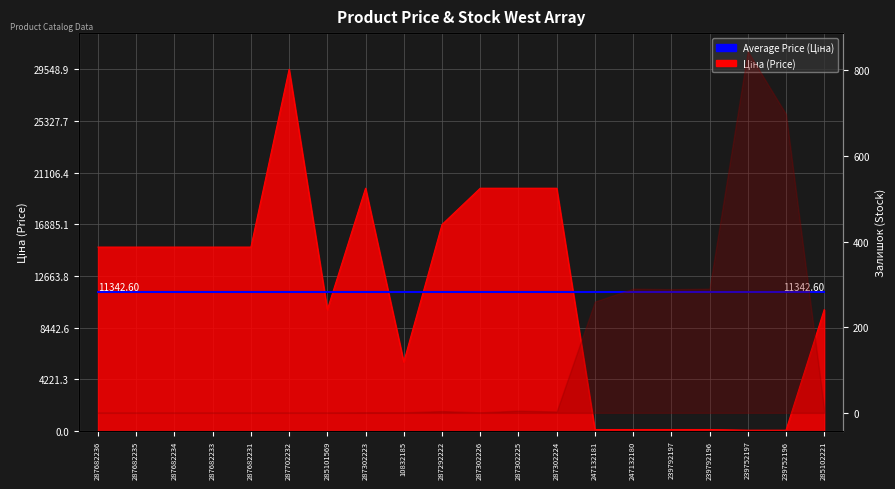

Reading right to left, transcribe all the data shown in this chart.

285102221=9908.5	239752196=56.7	239752197=56.7	239792196=113.3	239792197=113.3	247132180=113.3	247132181=113.3	287302224=19831.1	287302225=19831.1	287302226=19831.1	287292222=16863.2	10832185=5636.0	287302223=19831.1	285101569=9908.5	287702232=29548.9	287682231=15019.2	287682233=15019.2	287682234=15019.2	287682235=15019.2	287682236=15019.2